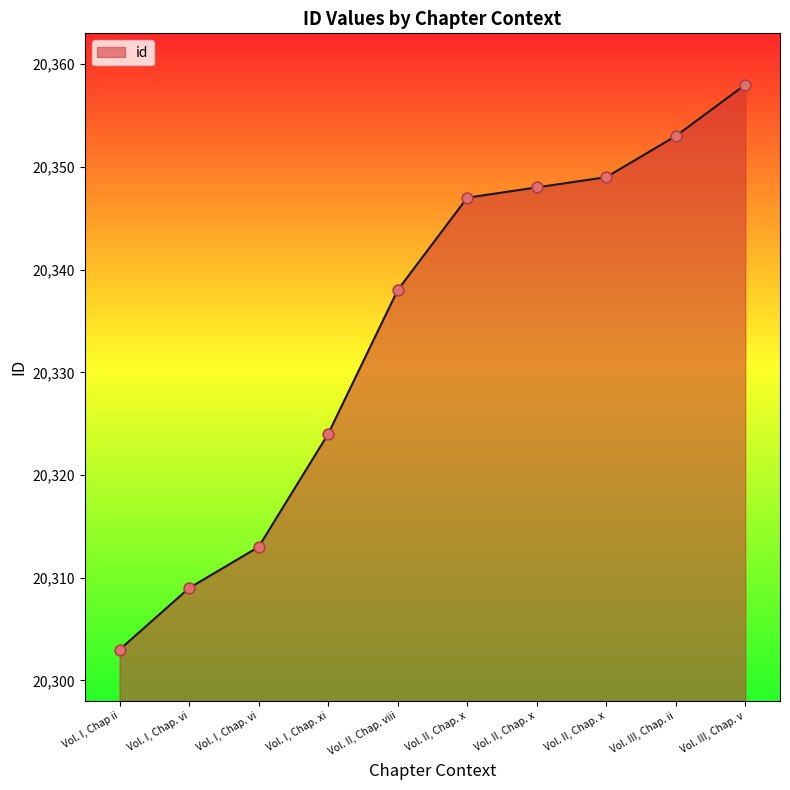

What is the ratio of the value at Vol. II, Chap. x to the value at Vol. I, Chap. vi?

1.0